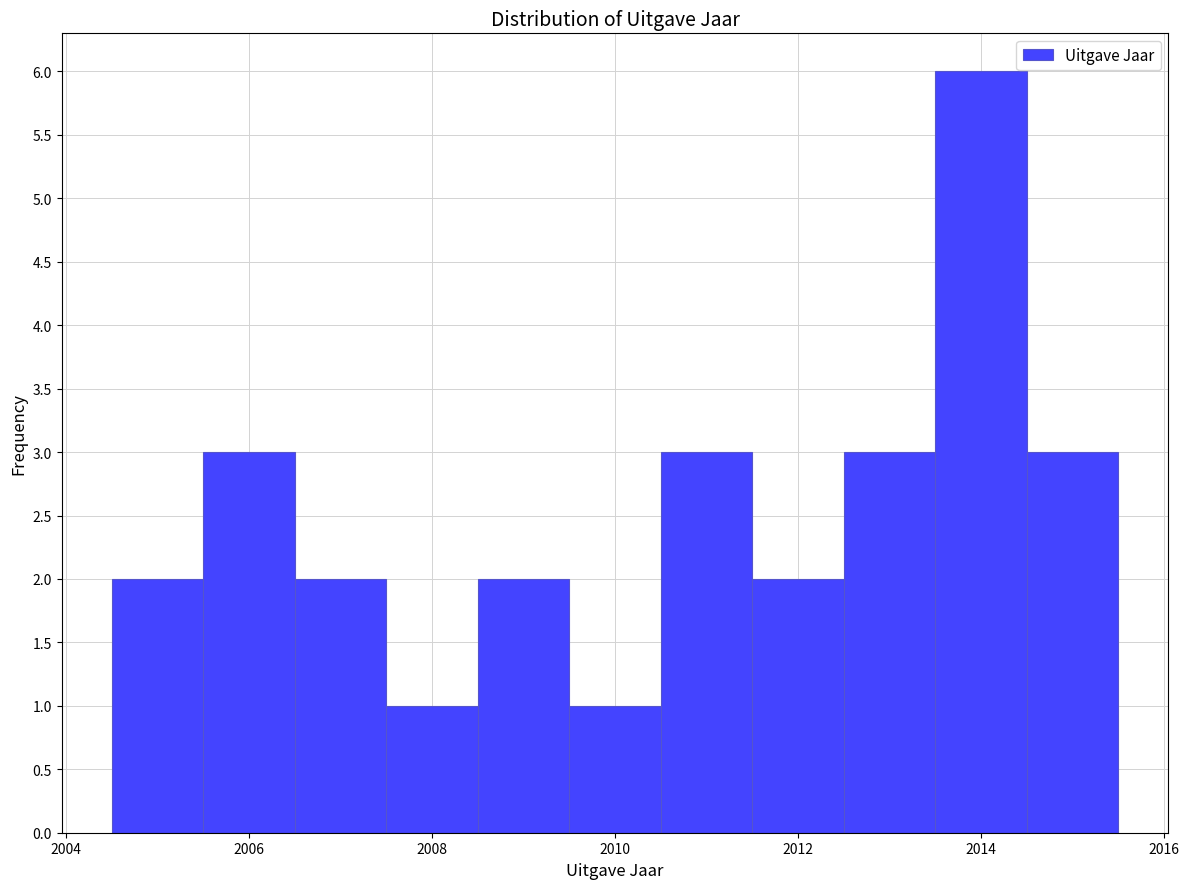

Reading left to right, list every bar in this chart as the range it spans on the x-axis followed by its height. Neither the bar edges nor the heights are printed on the chart, so give them approximately, as read against the axes.

2004.5 to 2005.5: 2
2005.5 to 2006.5: 3
2006.5 to 2007.5: 2
2007.5 to 2008.5: 1
2008.5 to 2009.5: 2
2009.5 to 2010.5: 1
2010.5 to 2011.5: 3
2011.5 to 2012.5: 2
2012.5 to 2013.5: 3
2013.5 to 2014.5: 6
2014.5 to 2015.5: 3